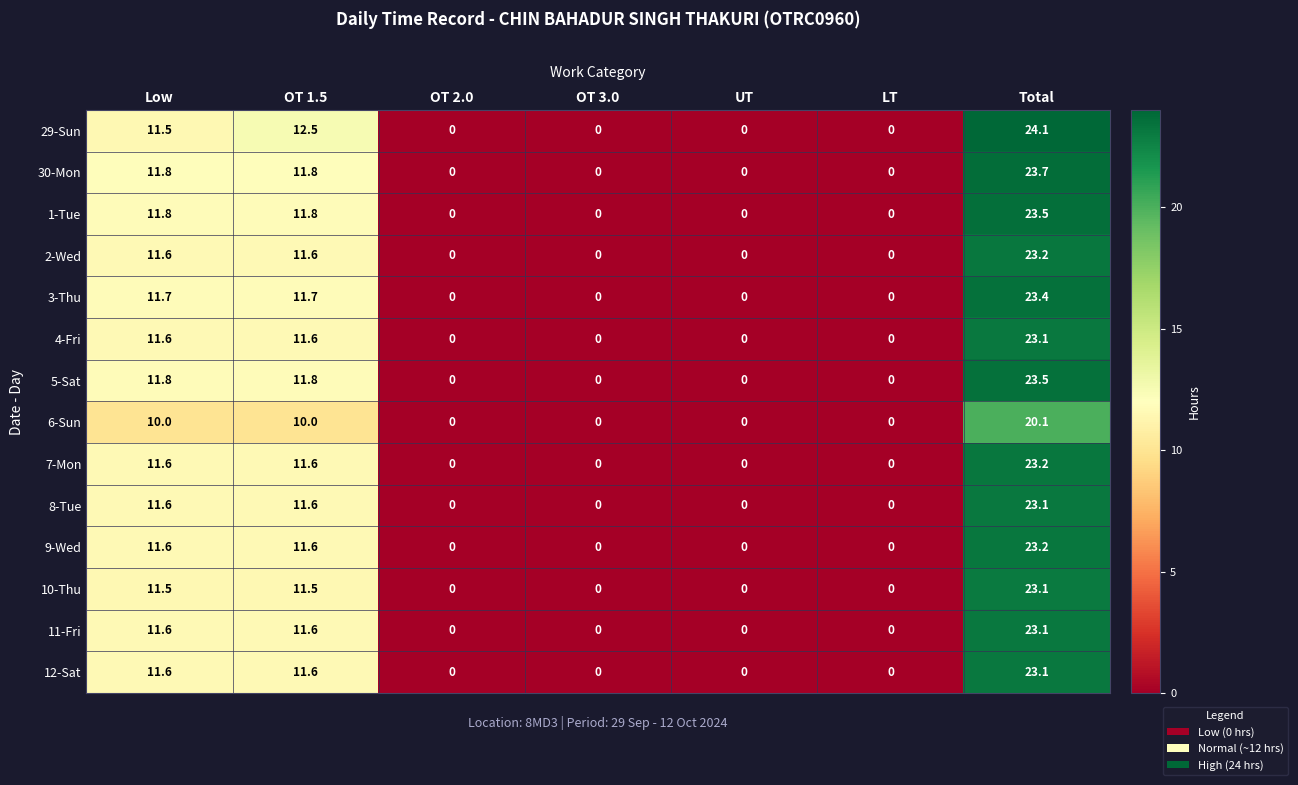

What is the maximum value for 30-Mon?

23.7